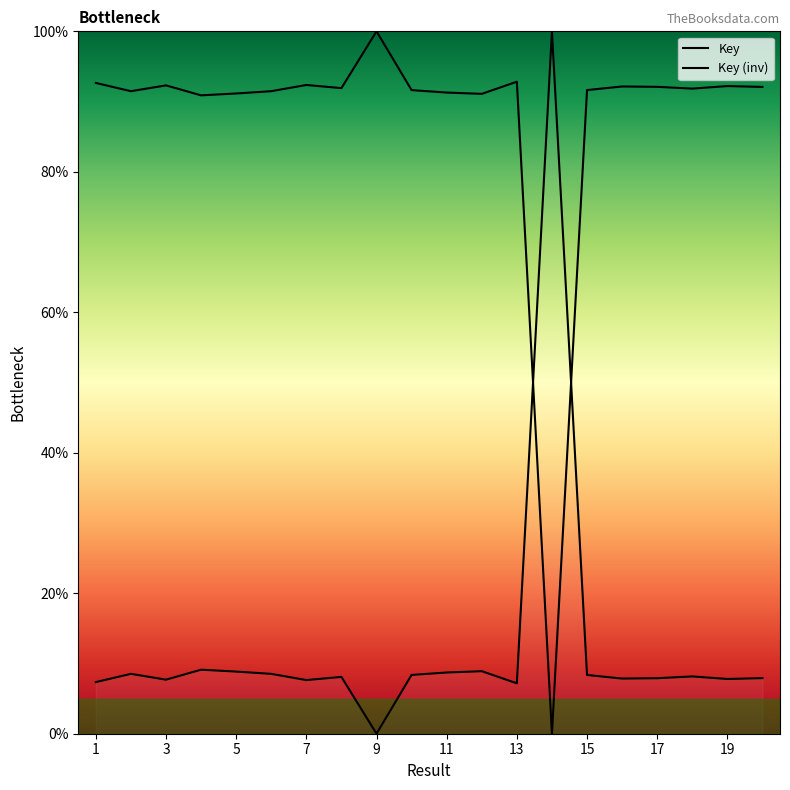

True or false: there are more than 1 points higher than both neighbors.

True